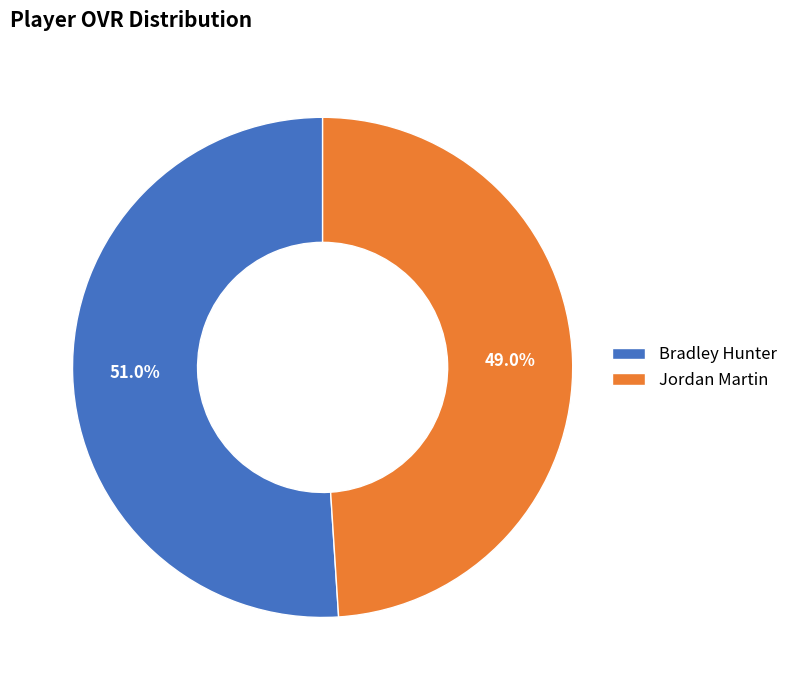

True or false: Jordan Martin accounts for 49% of the total.

True